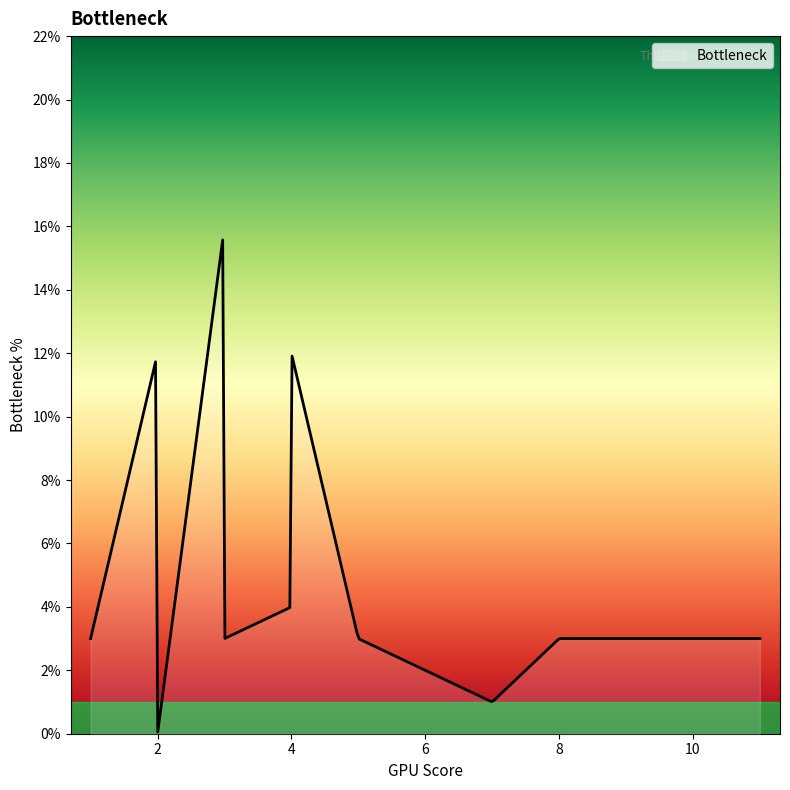

What is the maximum value shown in the chart?

15.6